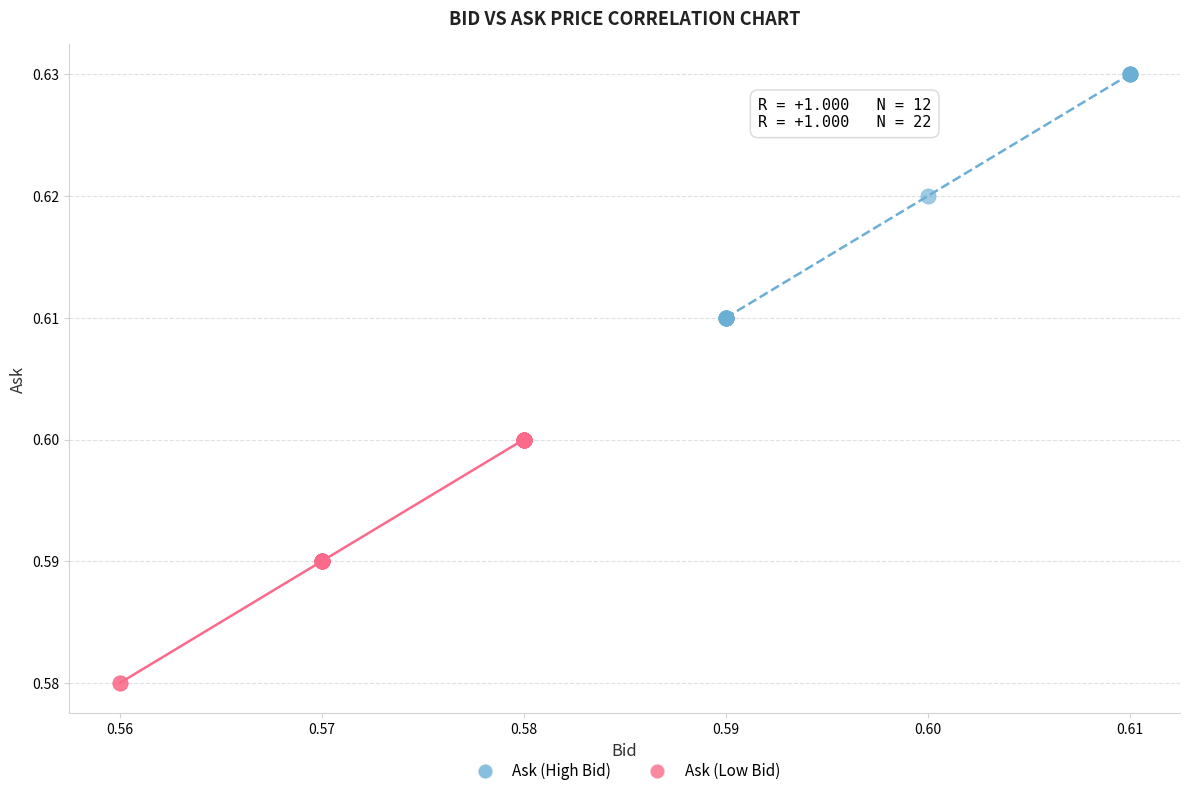

Which series reaches the minimum Y coordinate?

Ask (Low Bid)